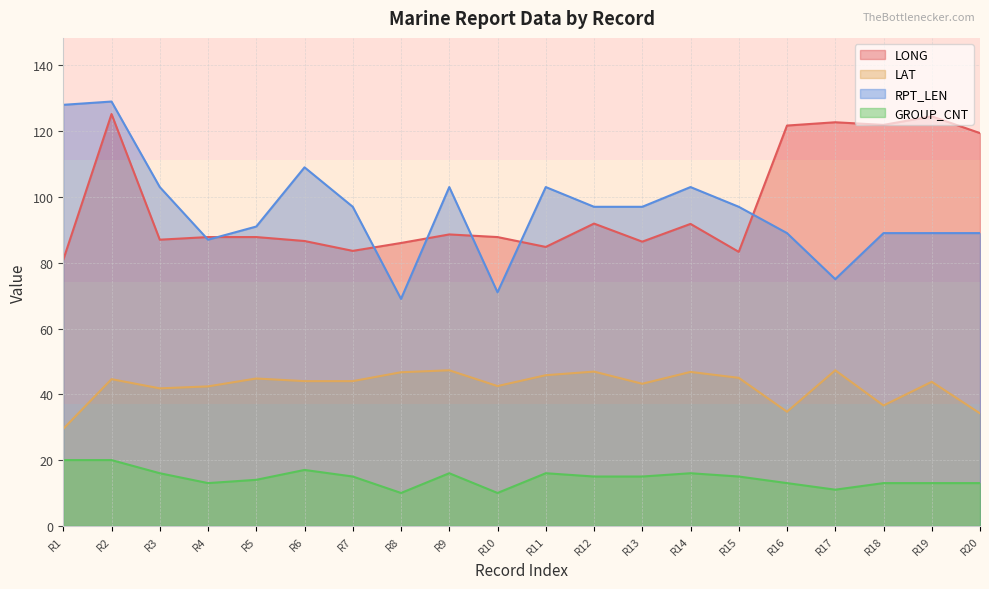

At which category is the sum across all series the highest?

R2